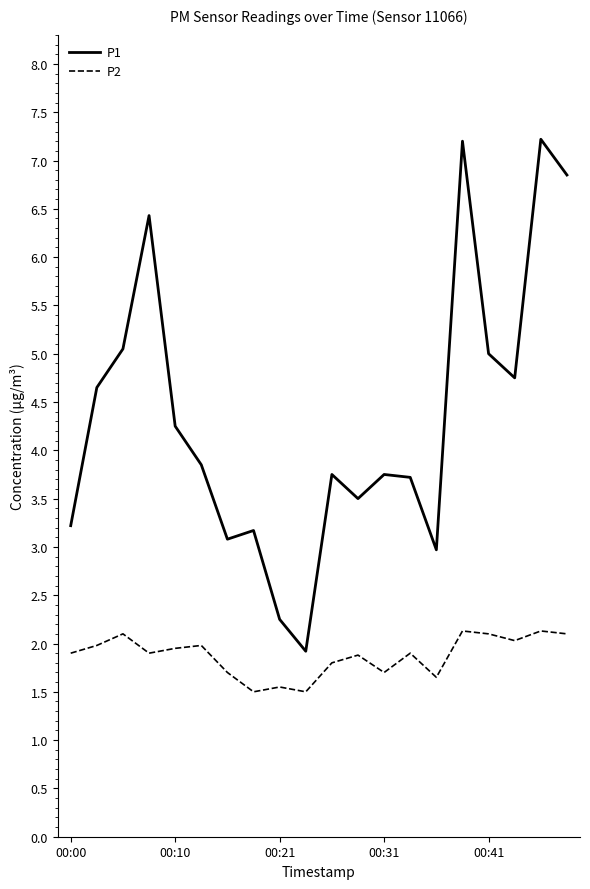

Rank the series by their average value, from lowest to highest.

P2, P1